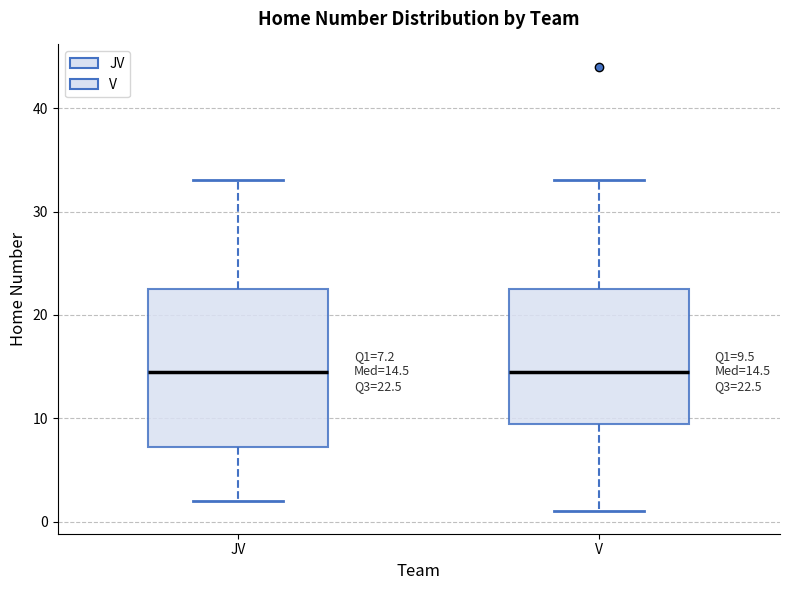

Which box is the tallest, from its lower edge to its upper edge?

JV